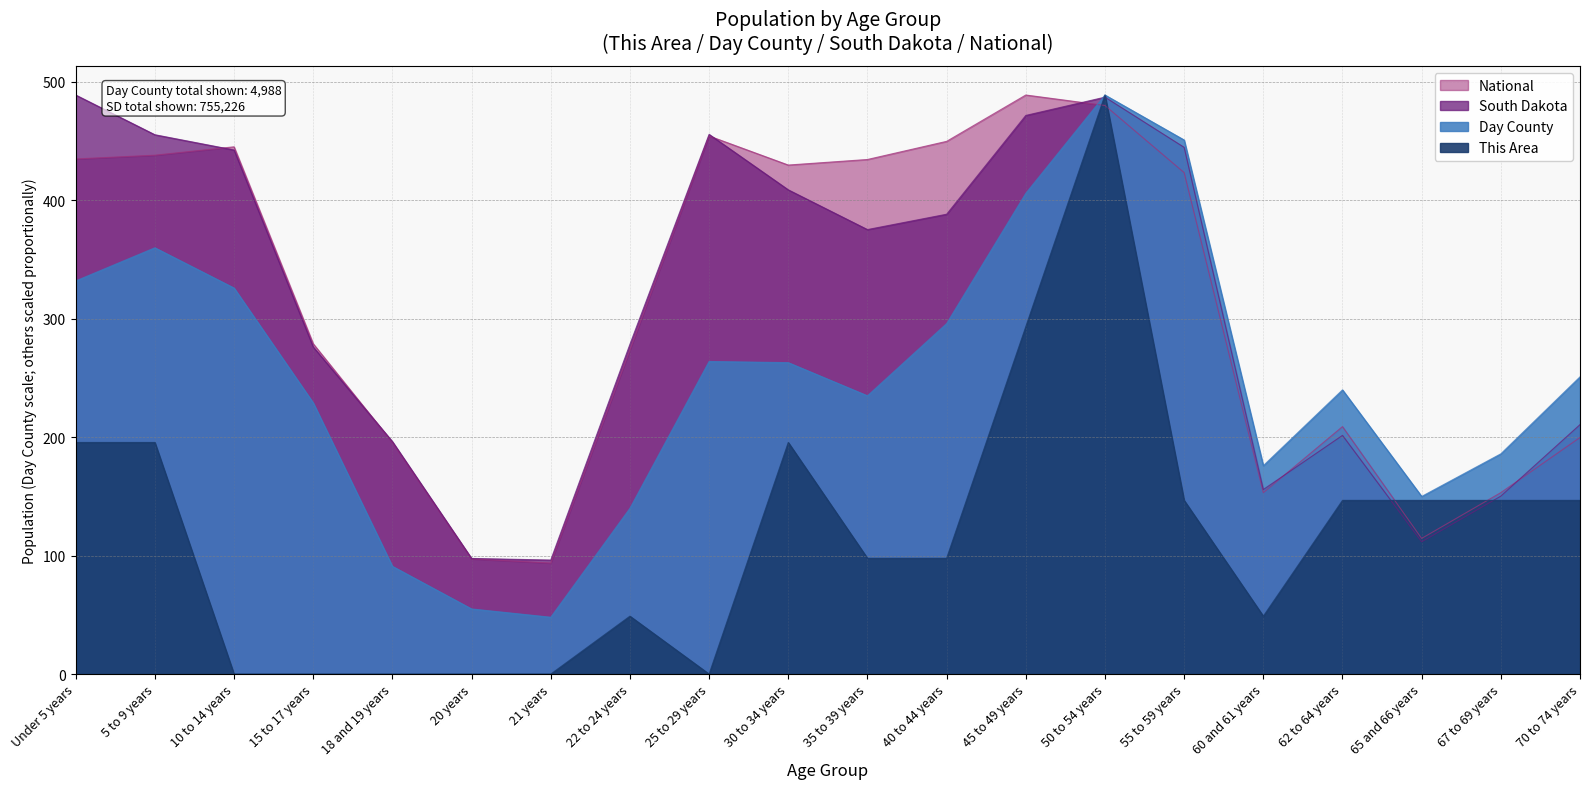

Between which two adjacent categories do This Area and South Dakota first intersect?

45 to 49 years and 50 to 54 years